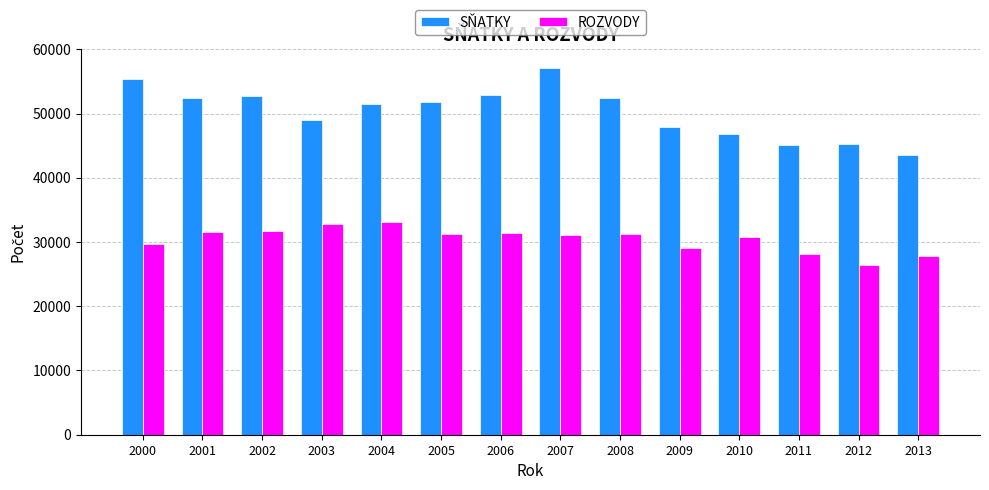

Where does the SŇATKY series first go above 51829?

2000